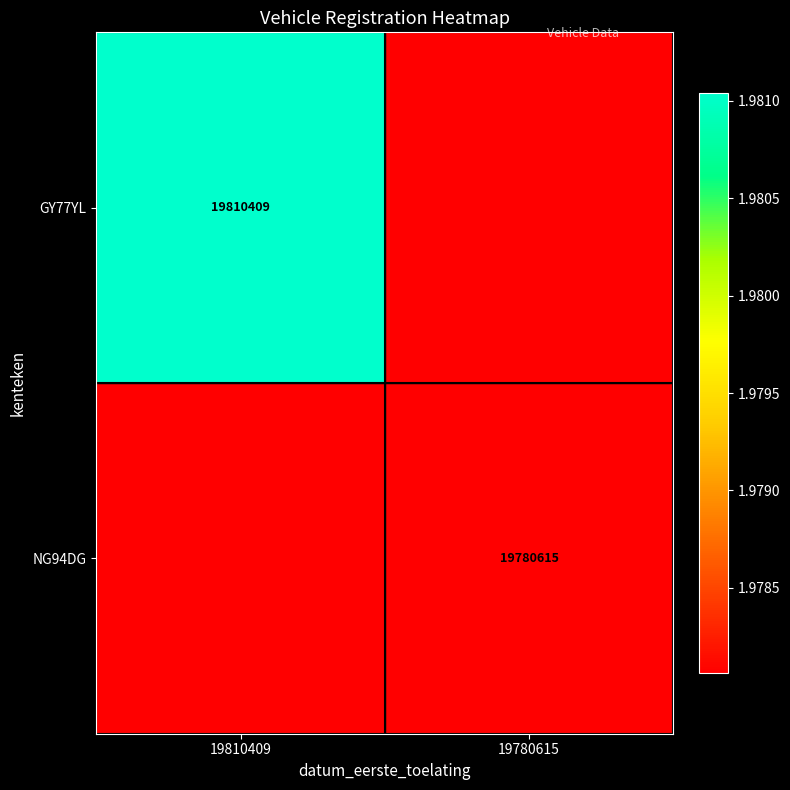

The value of NG94DG at 19780615 is 19780615. True or false?

True